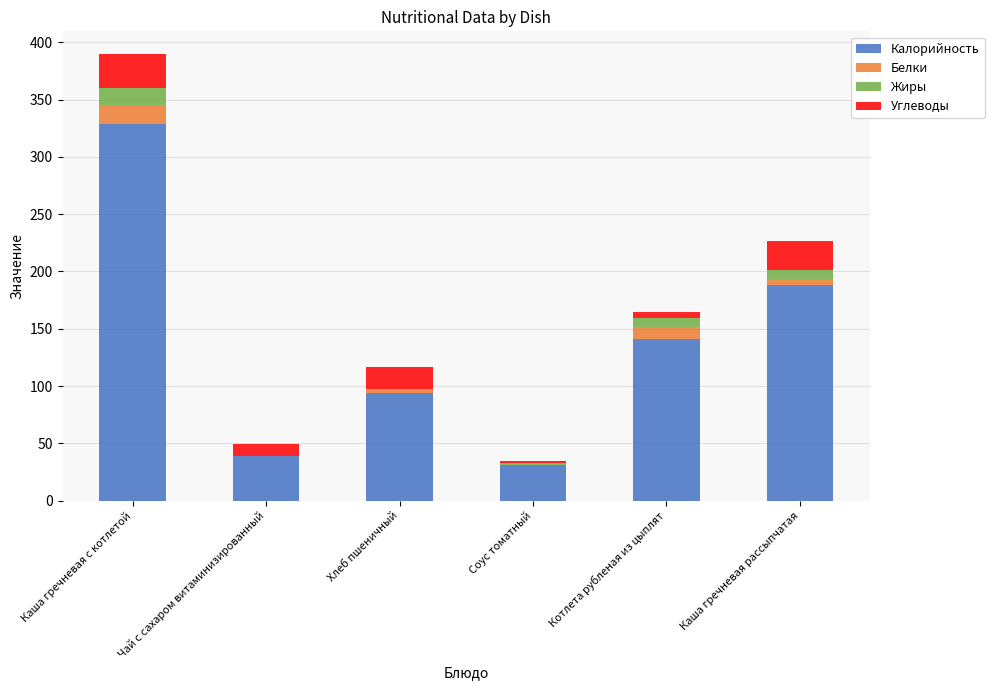

How many distinct data groups are displayed?

4